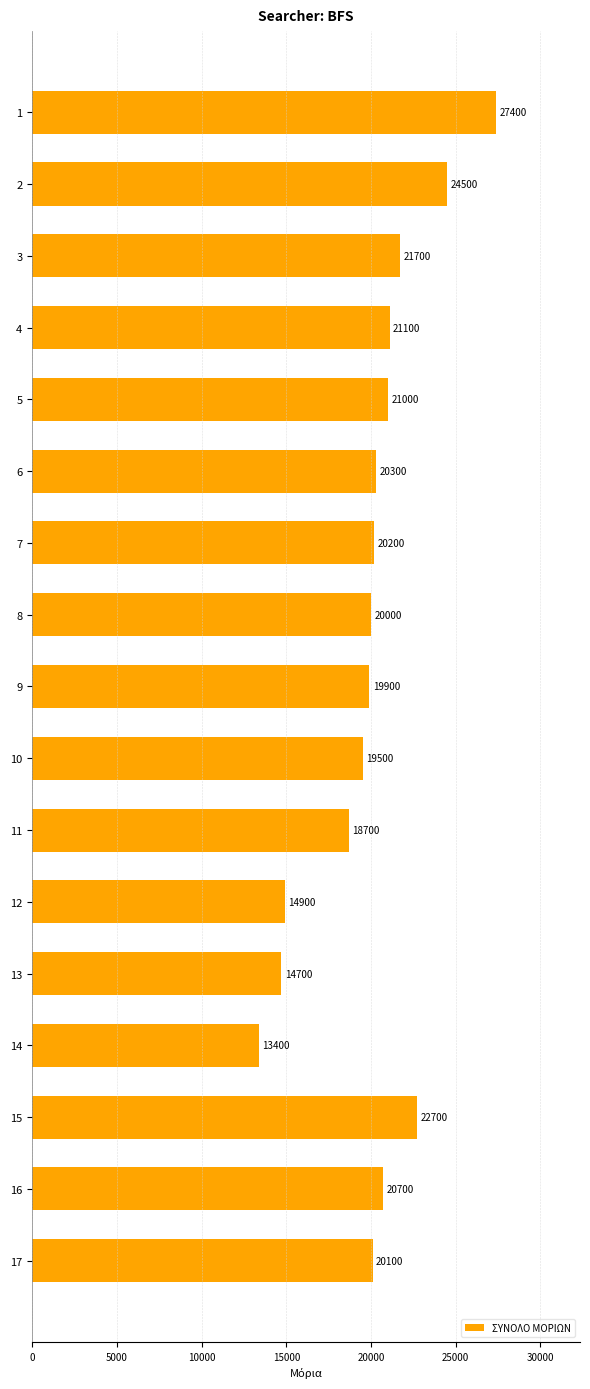

What is the change in value from 10 to 15?

+3200